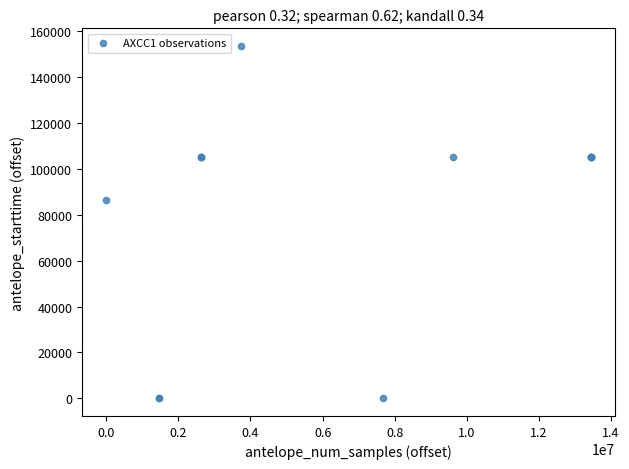

What Y value in the scatter plot is closest to 76840?

86400.0